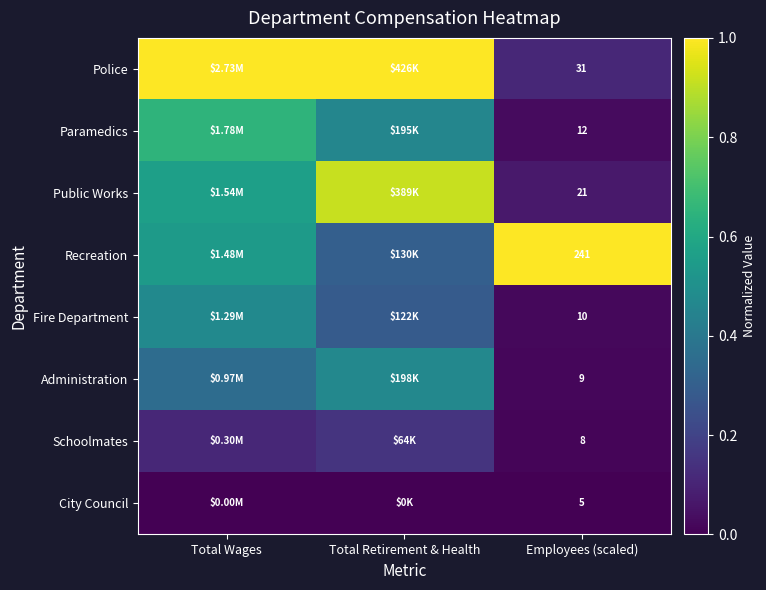

At which category is the sum across all series the highest?

Total Wages